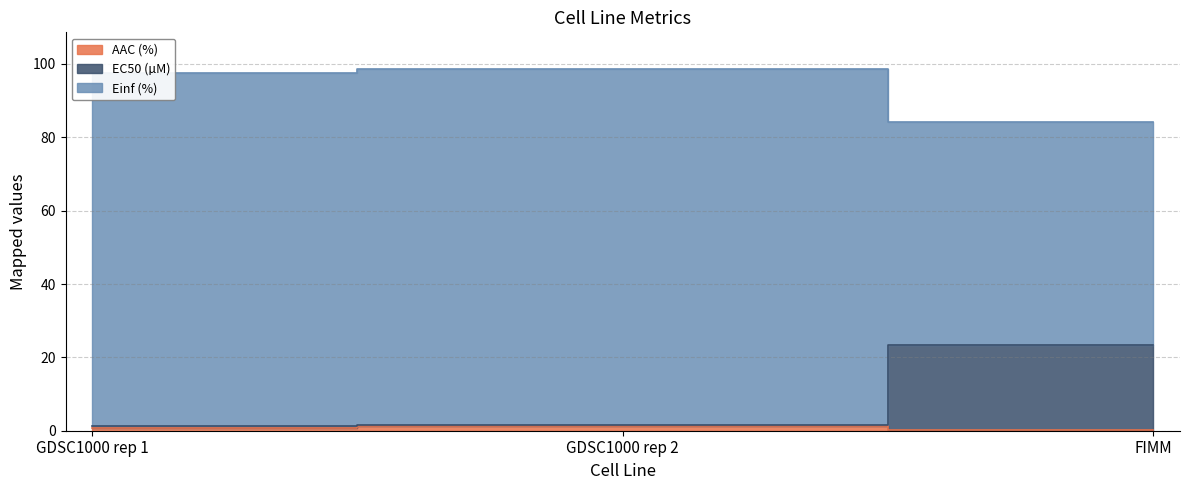

Which series changed the most between GDSC1000 rep 1 and FIMM?

EC50 (µM)